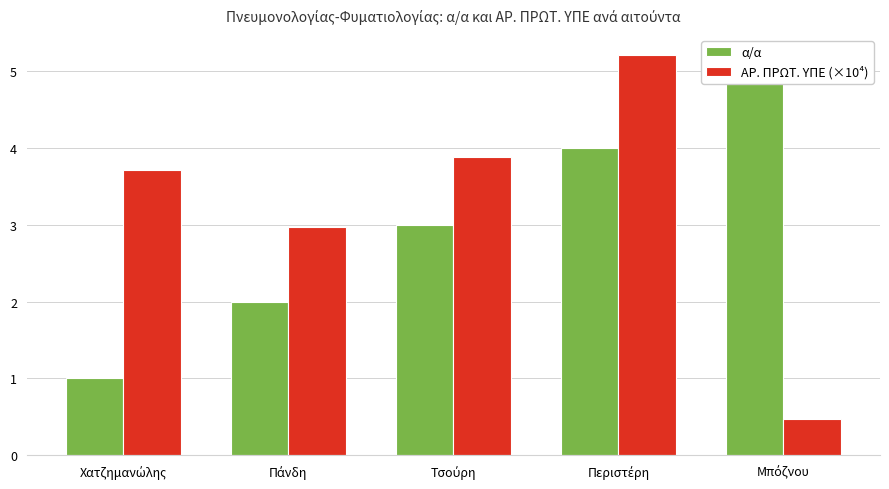

The α/α series shows 3.0 at Τσούρη. True or false?

True